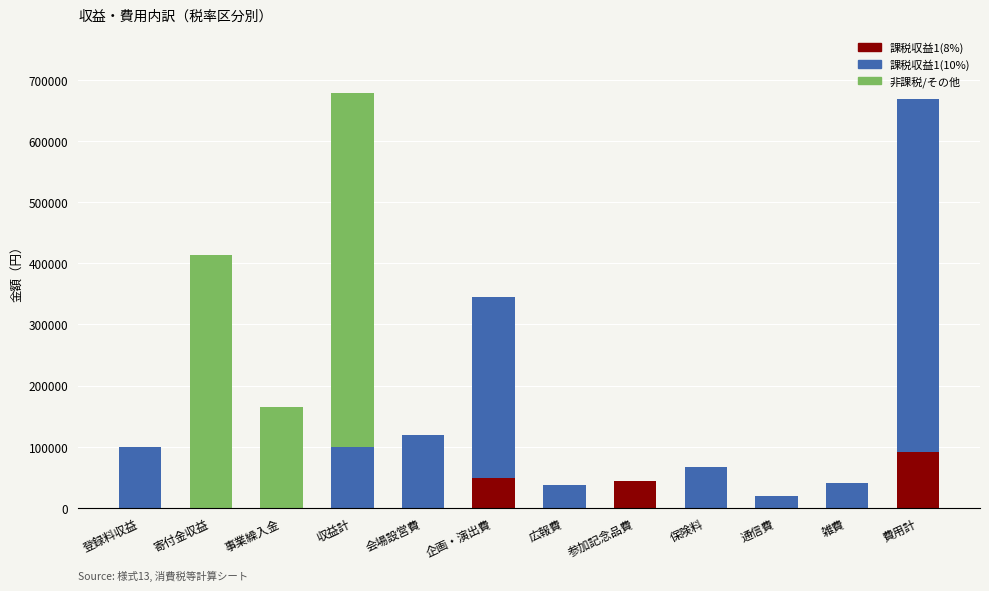

At which label does 課税収益1(8%) reach its peak?

費用計